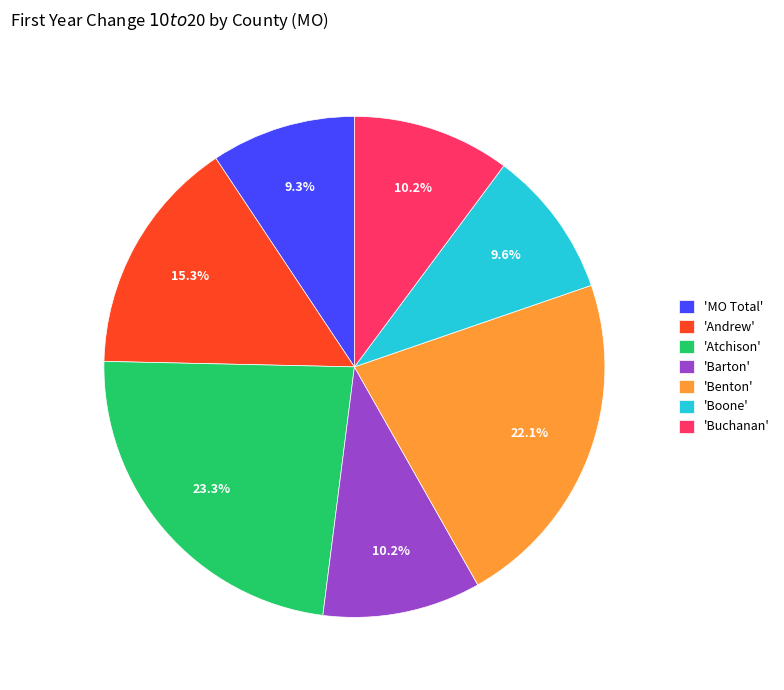

Is there a majority slice in this chart?

No